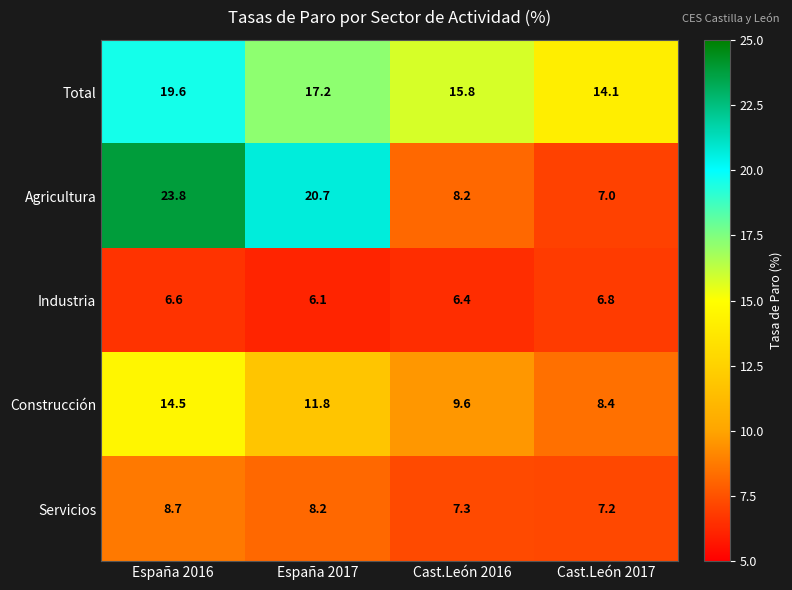

Count the number of categories in the chart.

4